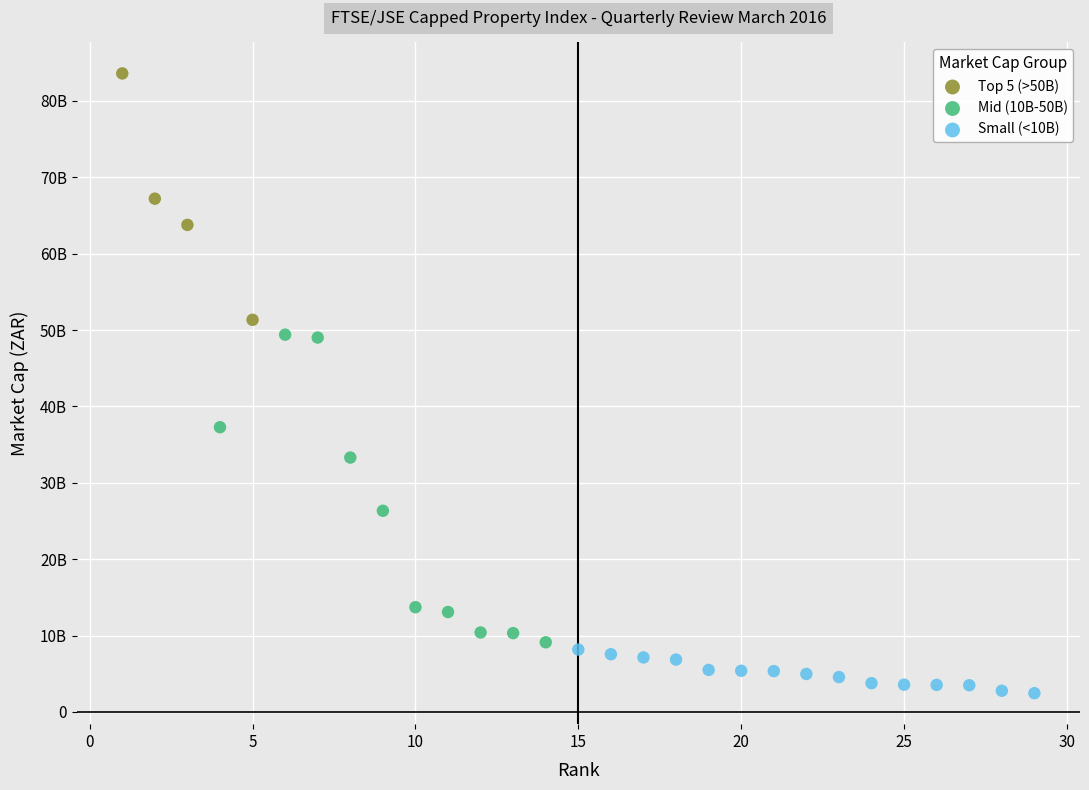

Which series contains the highest Y value?

Top 5 (>50B)